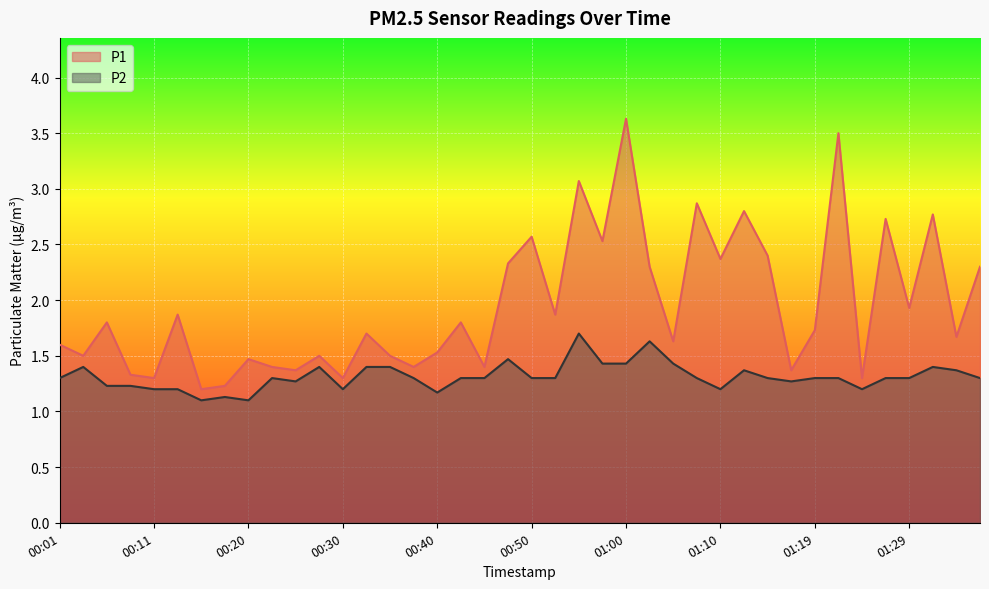

What is the sum of all P1 values?

77.9